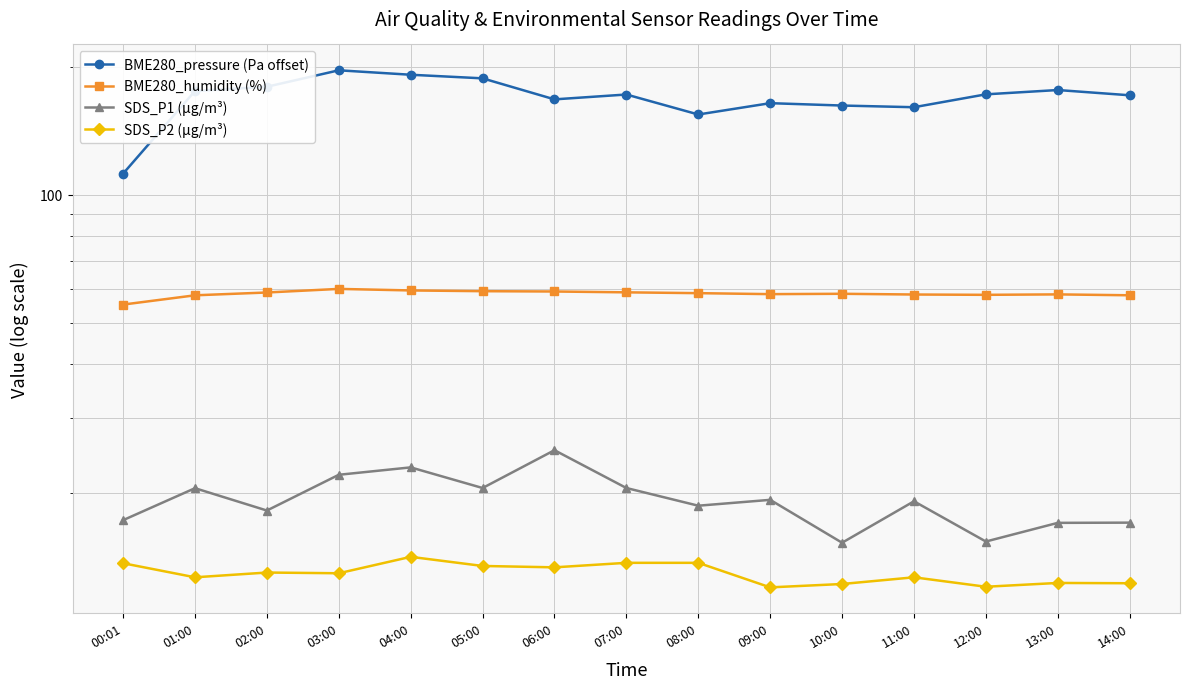

Read the BME280_pressure (Pa offset) value at 13:00.

176.3